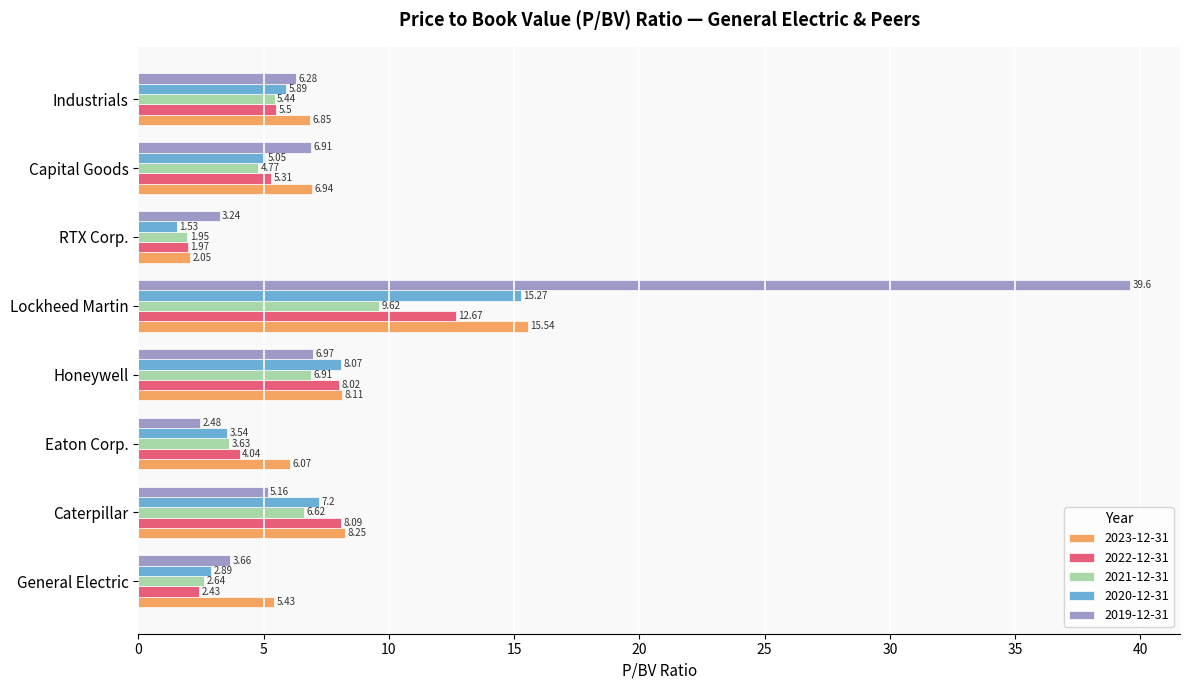

What is the sum of all 2022-12-31 values?

48.0